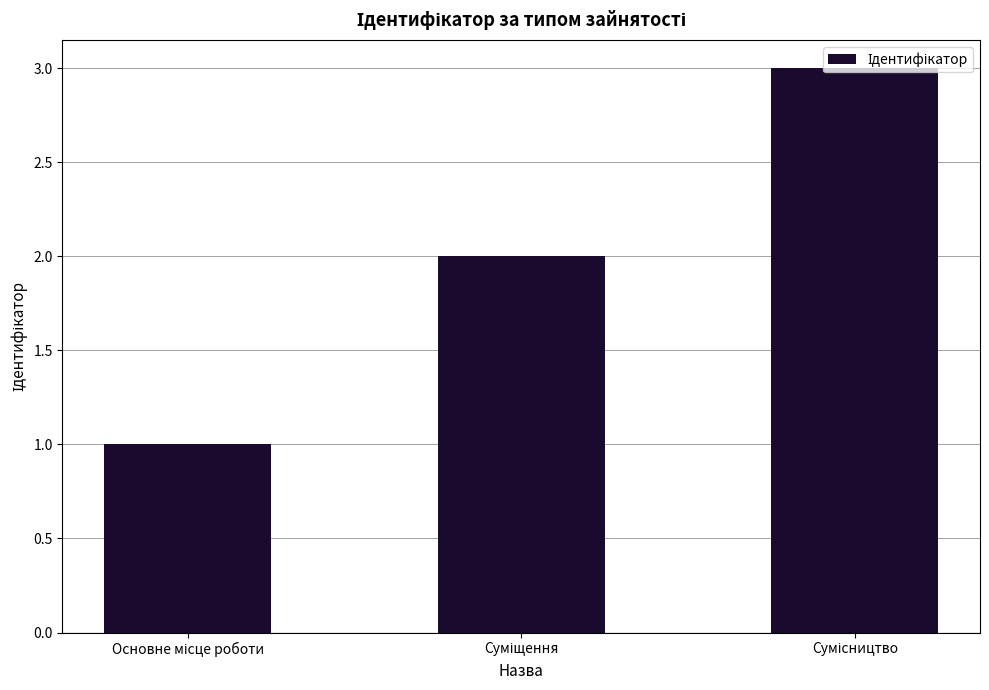

What is the maximum value shown in the chart?

3